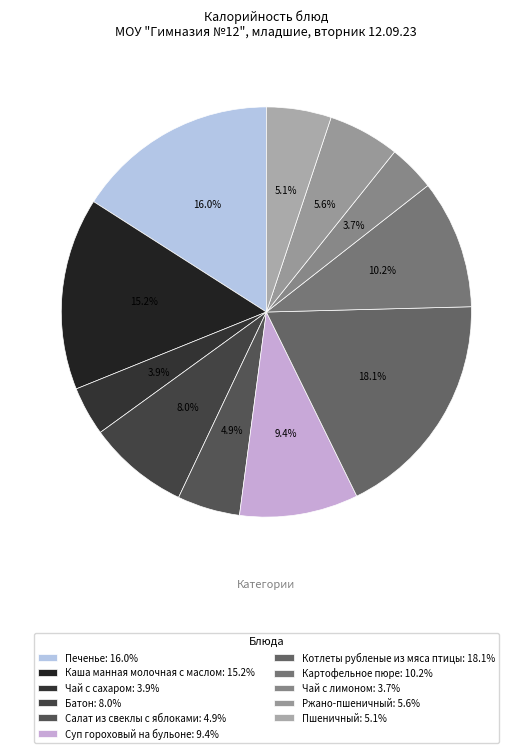

Which category has the biggest portion of the pie?

Котлеты рубленые из мяса птицы